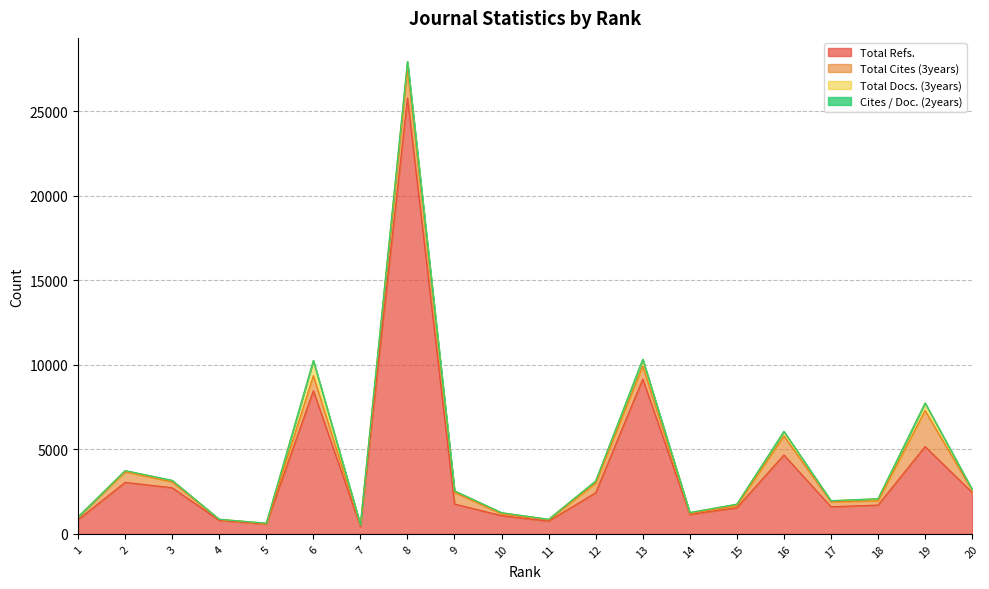

At 13, list the series in order from smallest to largest.

Cites / Doc. (2years), Total Docs. (3years), Total Cites (3years), Total Refs.